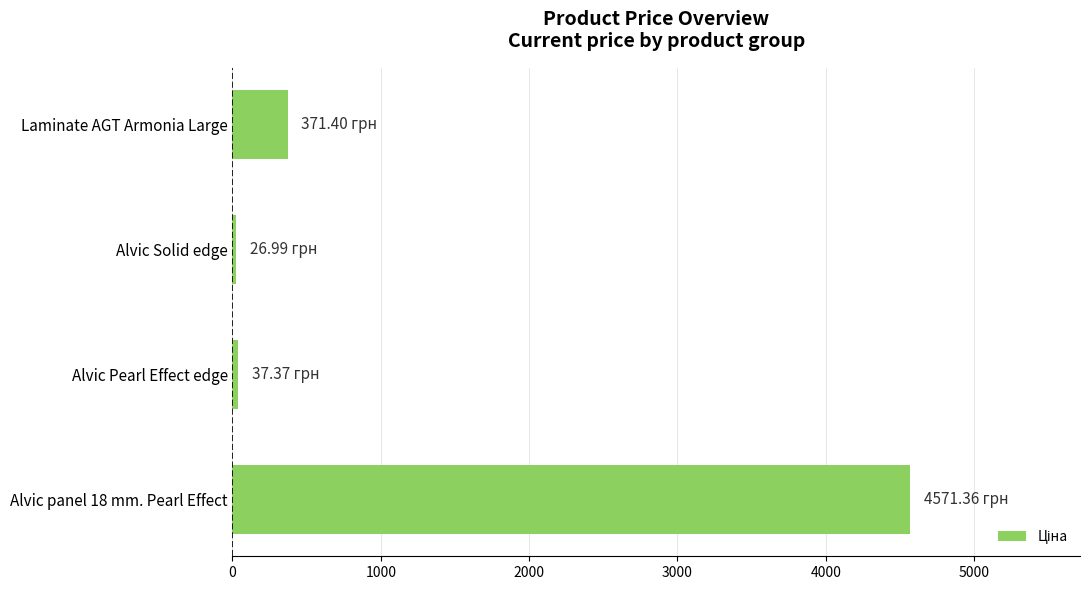

What is the label of the 1st bar from the top?

Laminate AGT Armonia Large